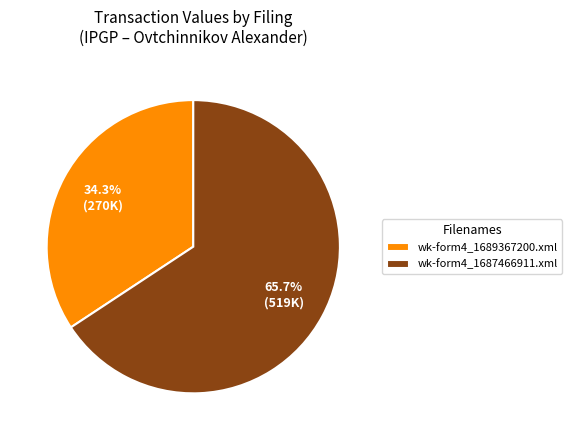

To the nearest percent, what is the difference between the wk-form4_1687466911.xml and wk-form4_1689367200.xml slice percentages?

31%